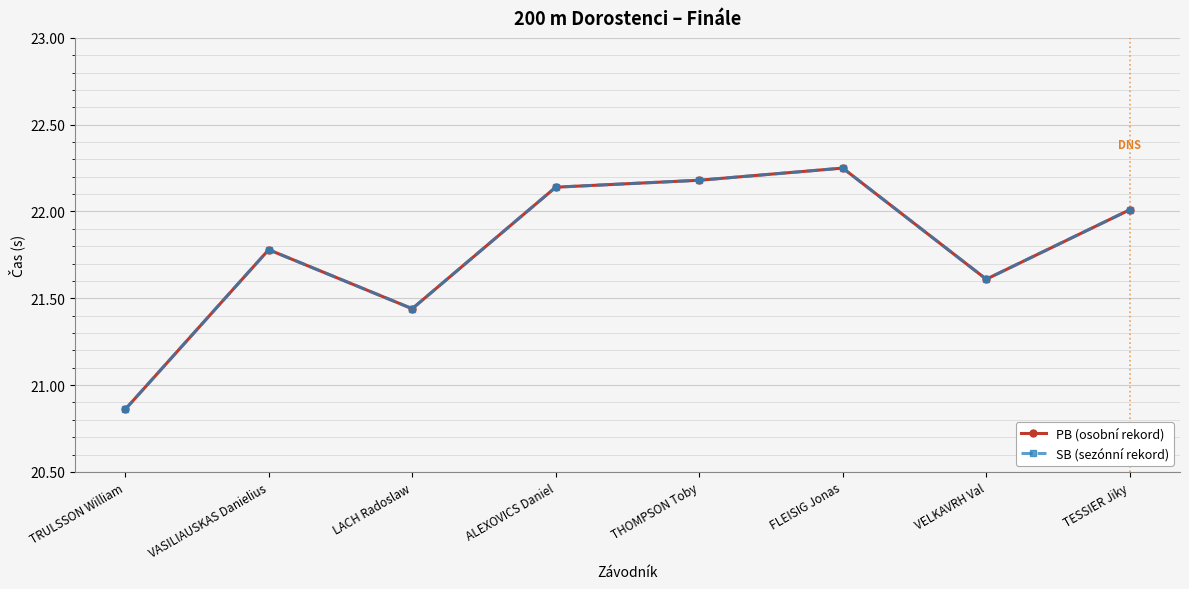

Which category has the highest value in the PB (osobní rekord) series?

FLEISIG Jonas